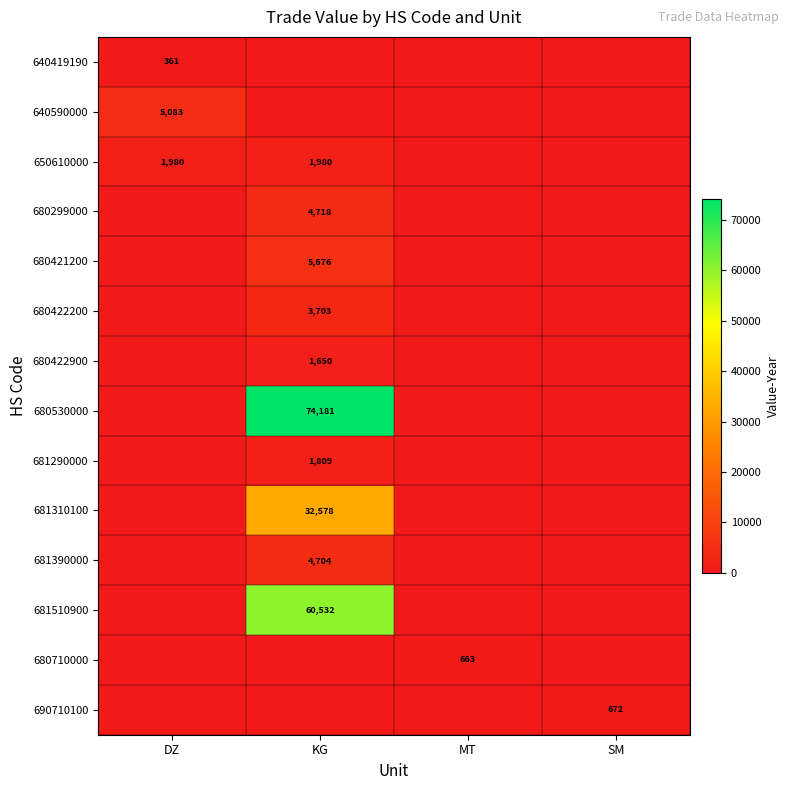

The 640419190 series shows 361 at DZ. True or false?

True